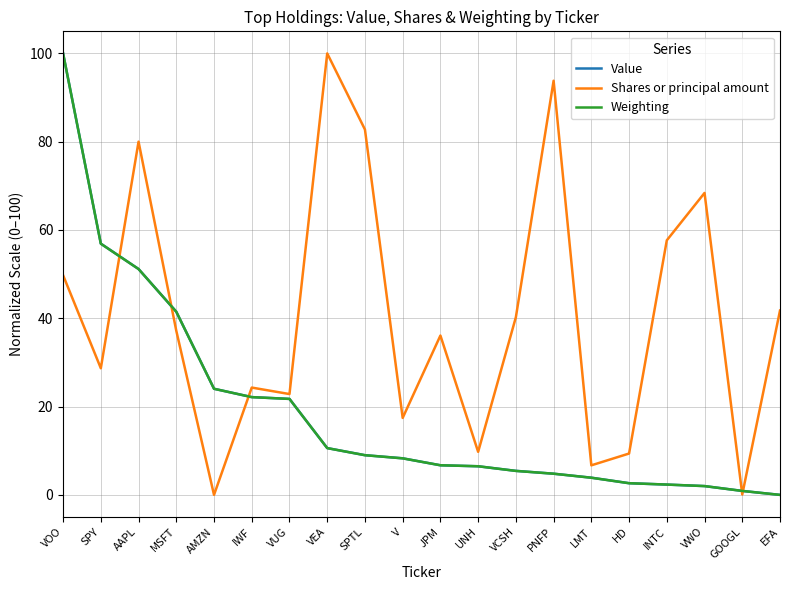

Which category has the highest value in the Shares or principal amount series?

VEA